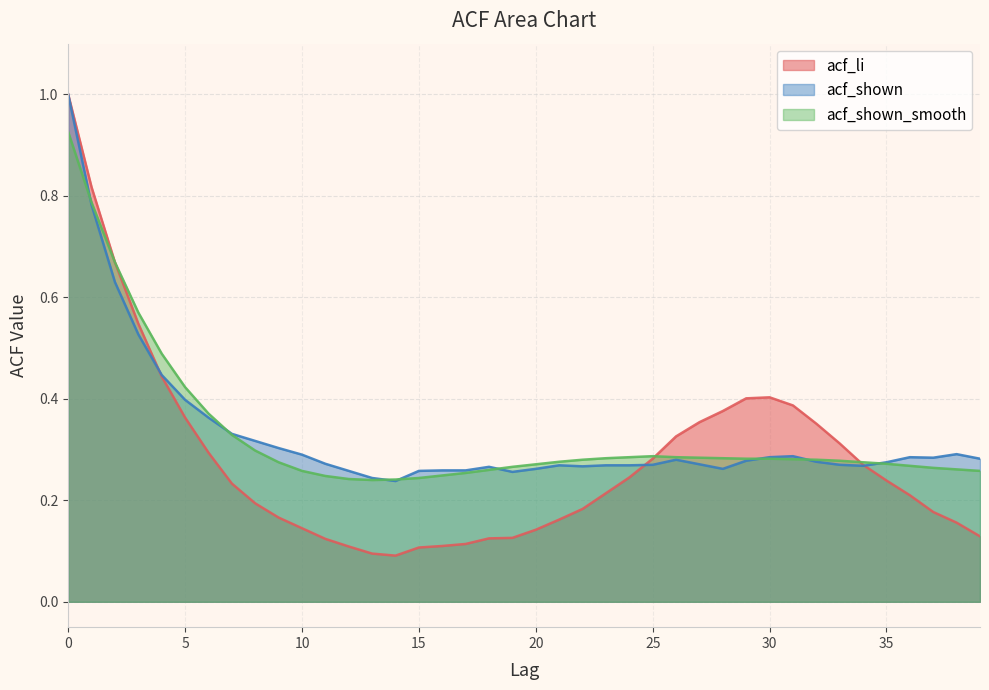

True or false: acf_shown_smooth and acf_li cross at least once.

True